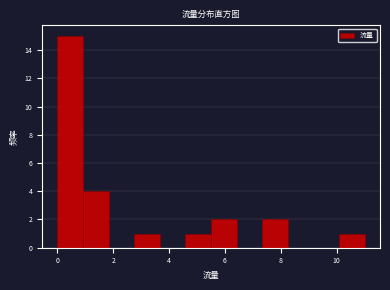

Reading left to right, transcribe this chart: for each bar, give the range it covers on the x-axis and its height. Neither the bar edges nor the heights are printed on the chart, so give them approximately, as read against the axes.

0.0 to 1.0: 15
1.0 to 1.8: 4
1.8 to 2.8: 0
2.8 to 3.6: 1
3.6 to 4.6: 0
4.6 to 5.6: 1
5.6 to 6.4: 2
6.4 to 7.4: 0
7.4 to 8.2: 2
8.2 to 9.2: 0
9.2 to 10.0: 0
10.0 to 11.0: 1